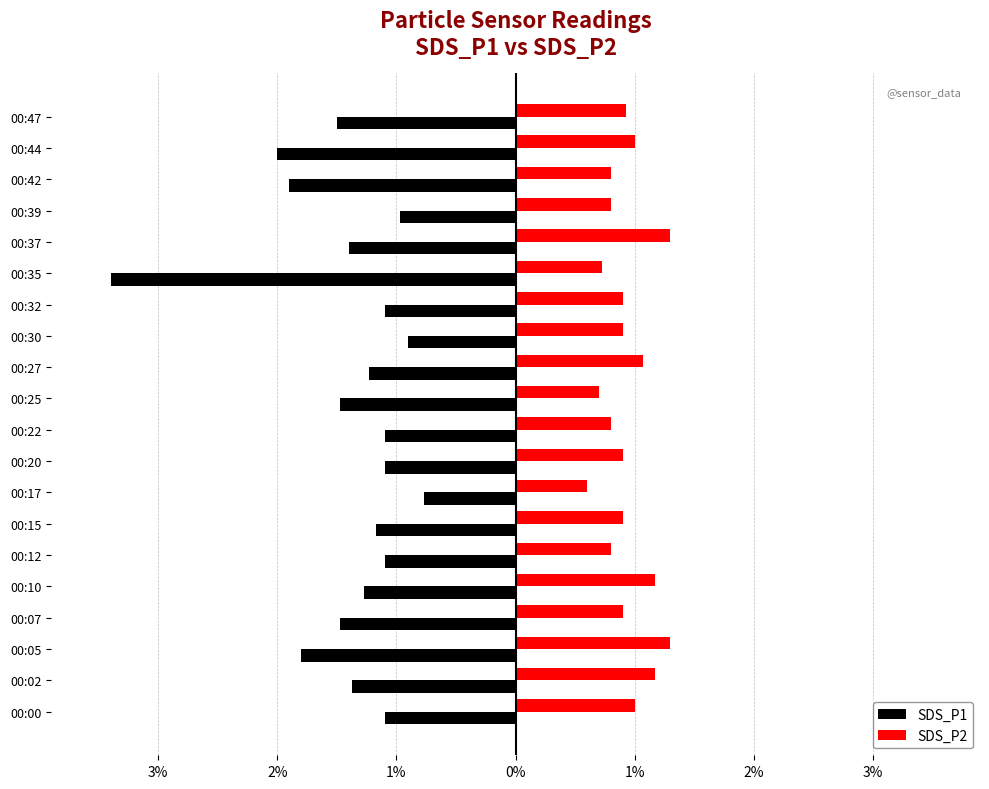

What are all the series names shown in the legend?

SDS_P1, SDS_P2